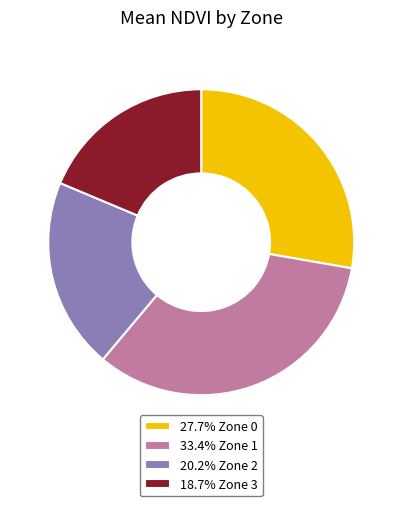

Is there a majority slice in this chart?

No